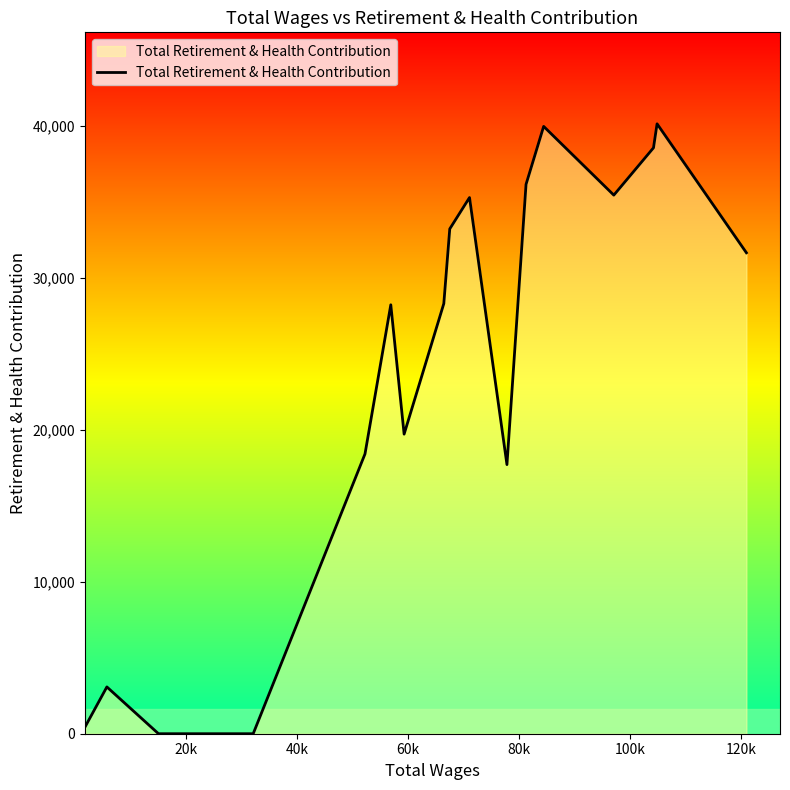

What is the difference between the maximum and minimum values?

40132